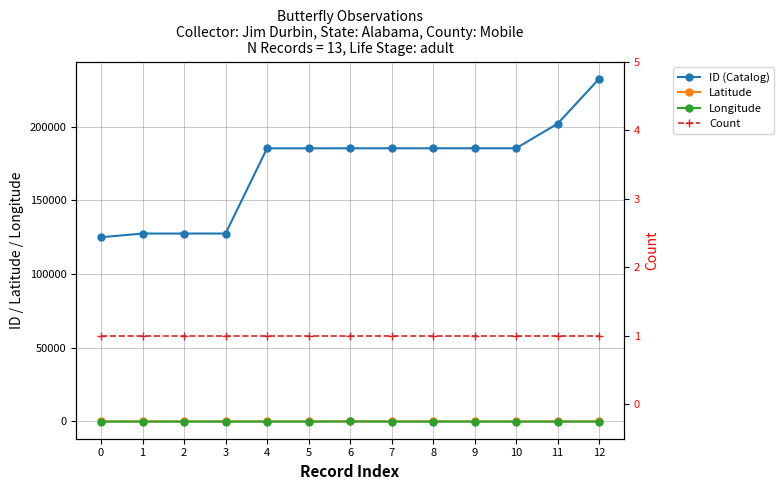

What is the difference between the maximum and minimum values in the Latitude series?

30.3